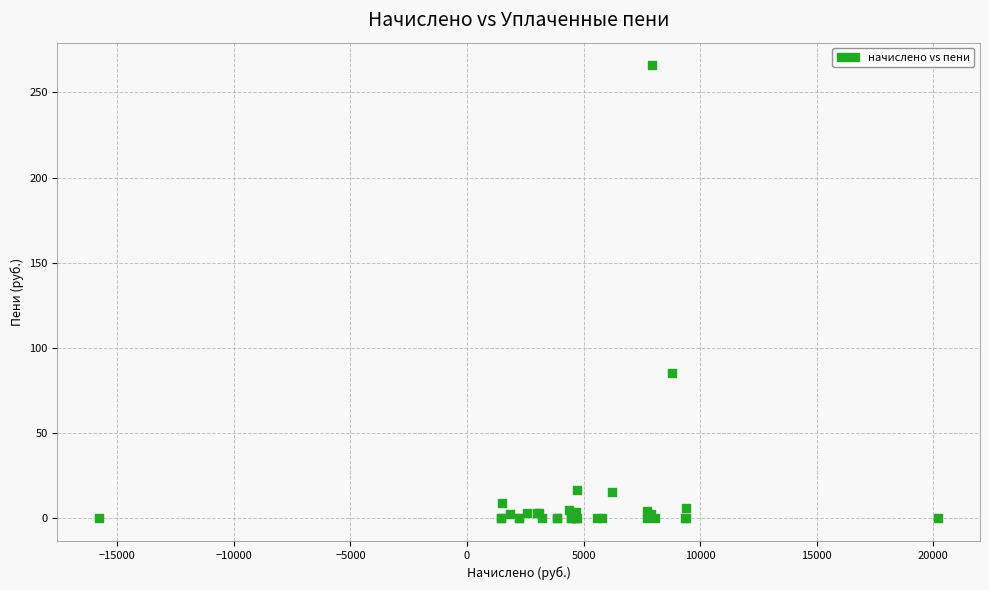

What Y value in the scatter plot is closest to 132?

85.5